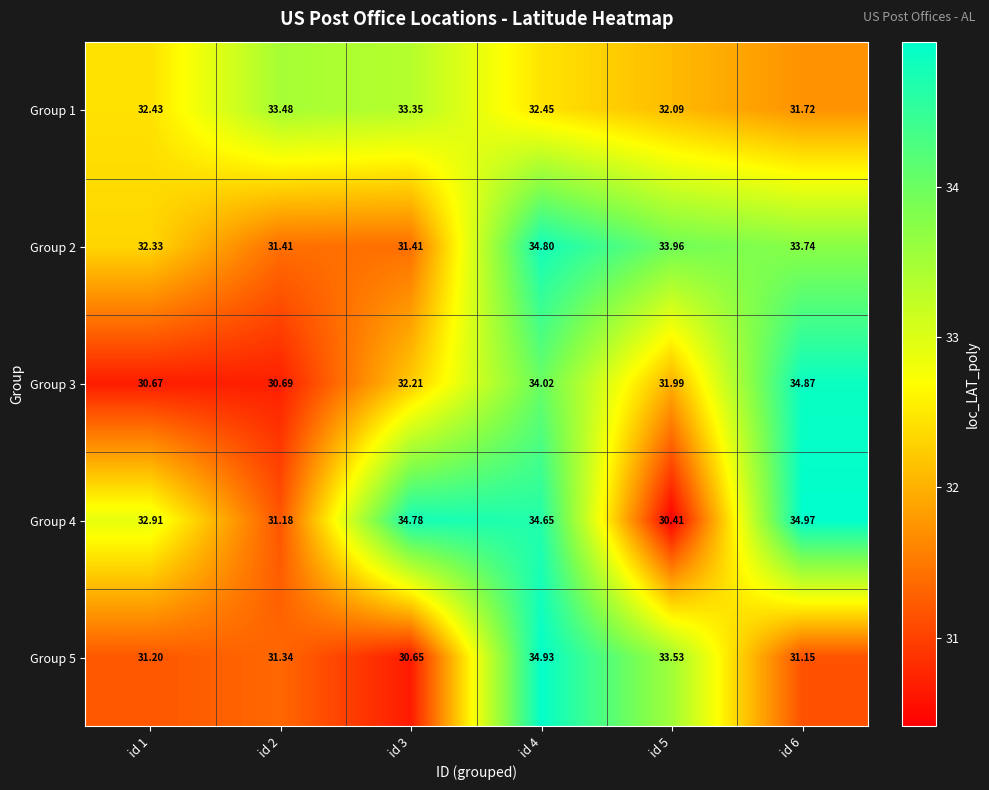

What is the difference between the highest and lowest values at id 2?

2.8